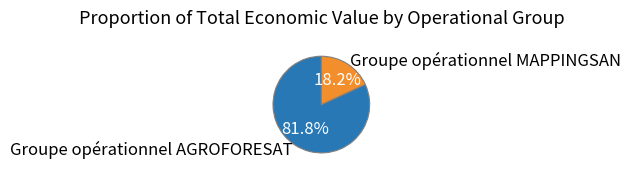

Rank the categories by value from highest to lowest.

Groupe opérationnel AGROFORESAT, Groupe opérationnel MAPPINGSAN